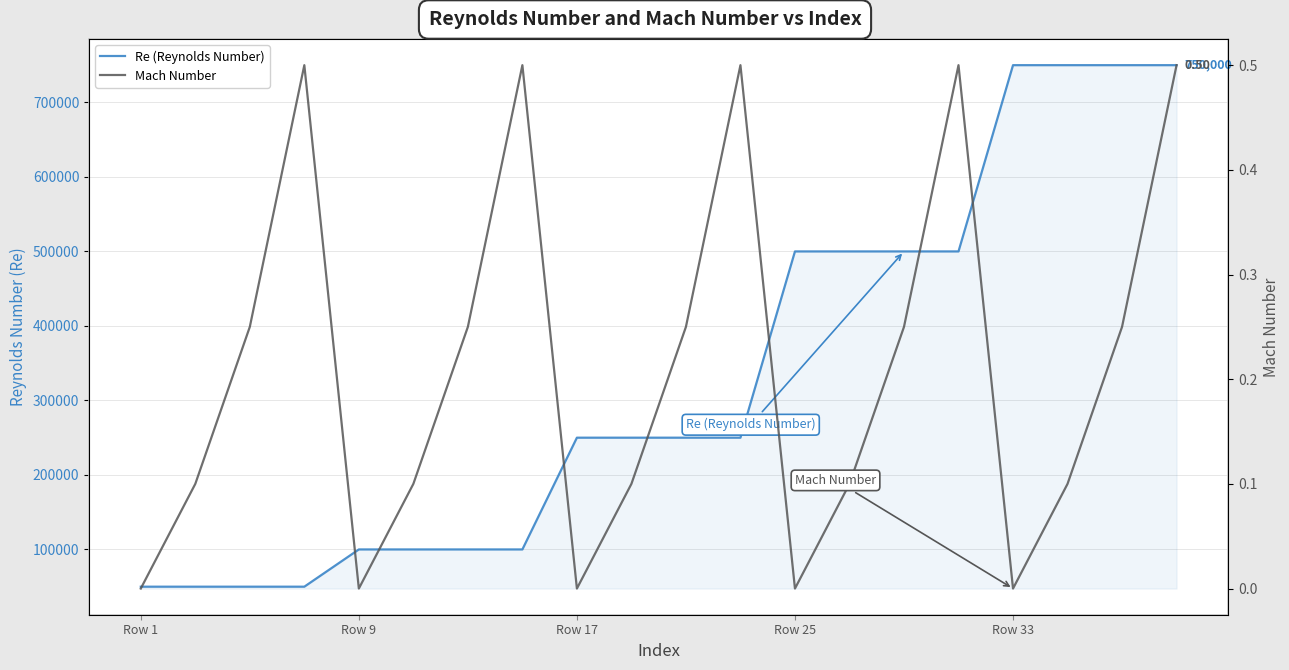

How many lines are shown in the chart?

2